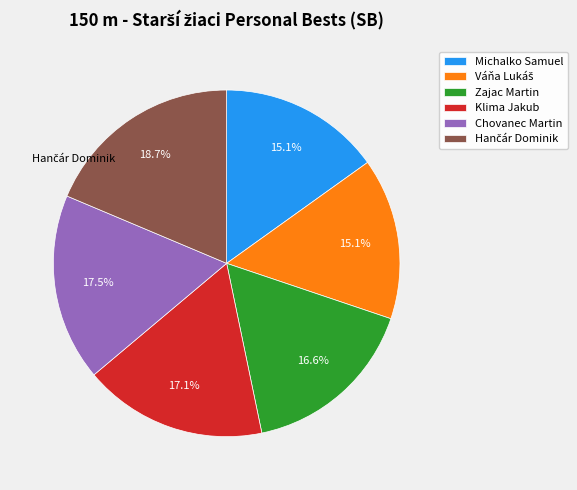

What percentage is NOT represented by Klima Jakub?

82.9%